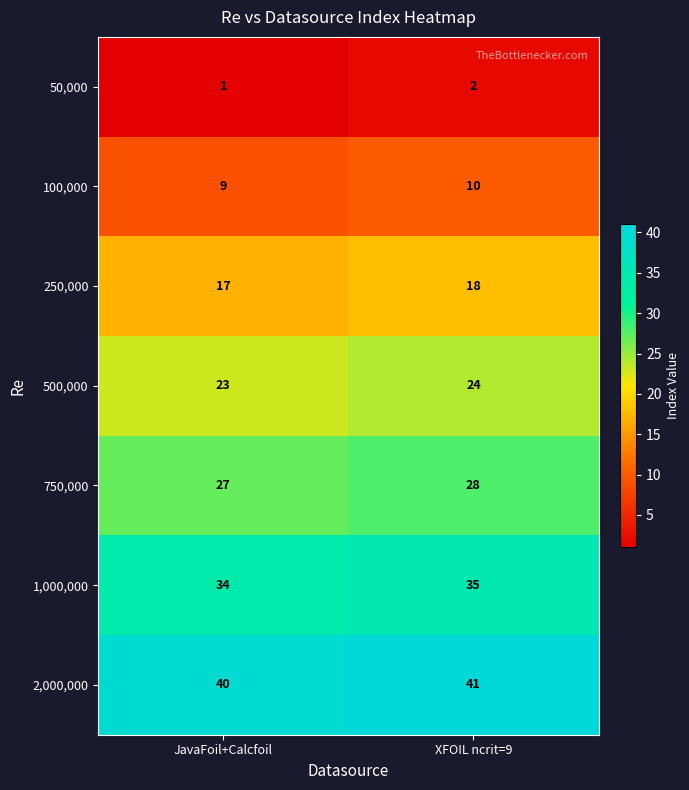

Which category has the lowest value across all series?

JavaFoil+Calcfoil